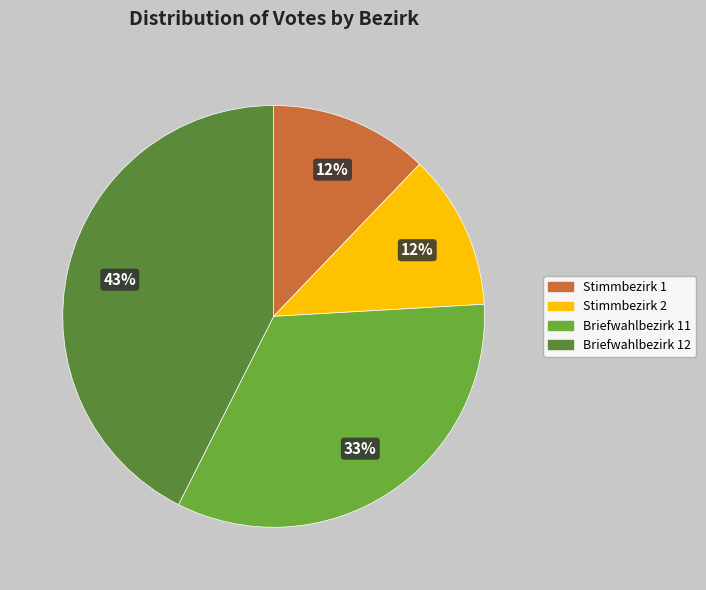

To the nearest percent, what is the difference between the largest and smallest slice percentages?

31%